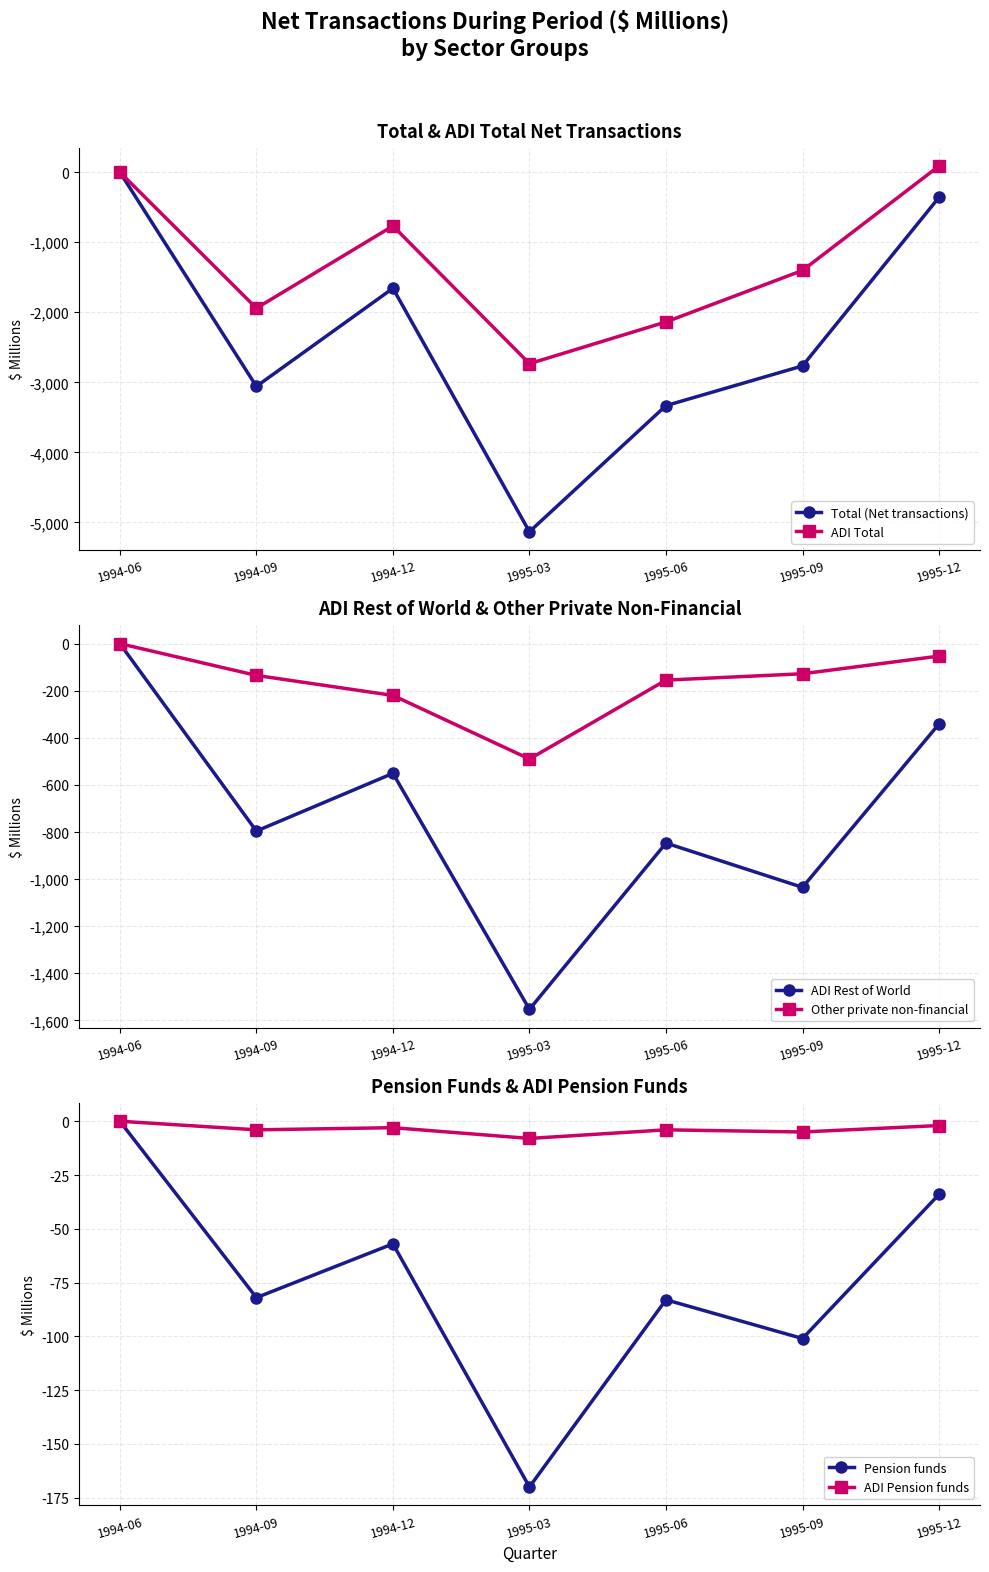

What are all the series names shown in the legend?

Total (Net transactions), ADI Total, ADI Rest of World, Other private non-financial, Pension funds, ADI Pension funds